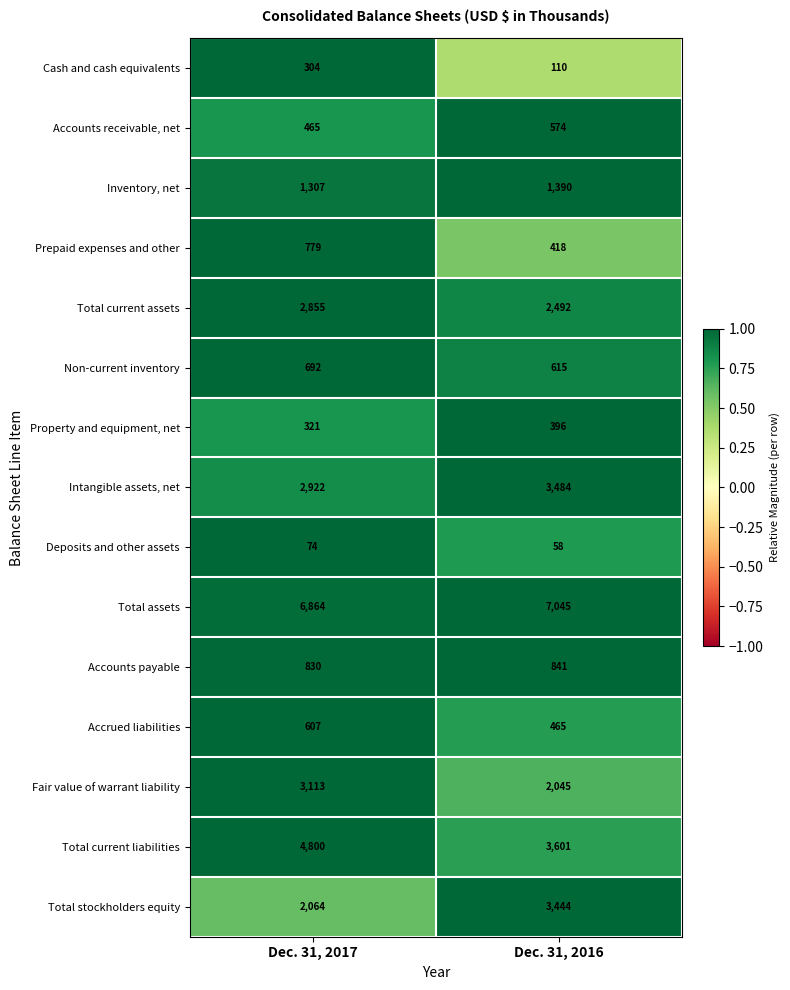

Which series has the largest range (max minus min)?

Total stockholders equity